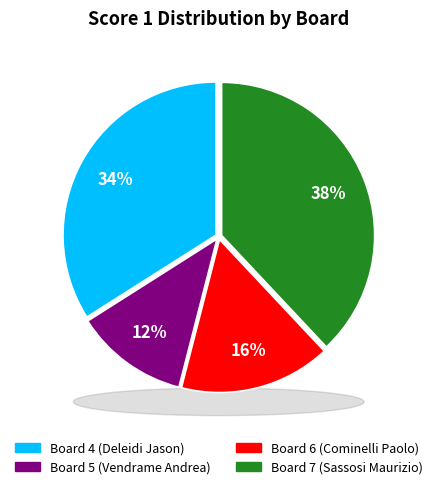

What is the ratio of the value at Board 6 (Cominelli Paolo) to the value at Board 7 (Sassosi Maurizio)?

0.4